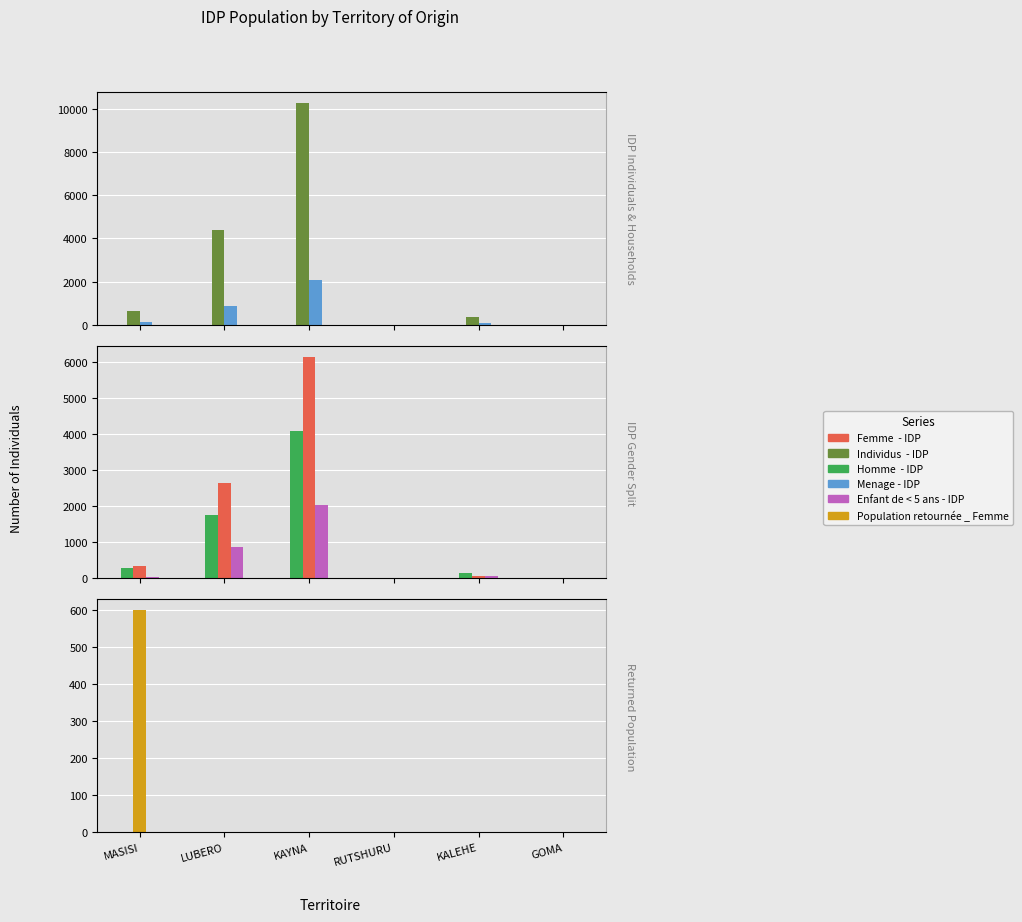

Which has a higher value, KALEHE or GOMA?

KALEHE